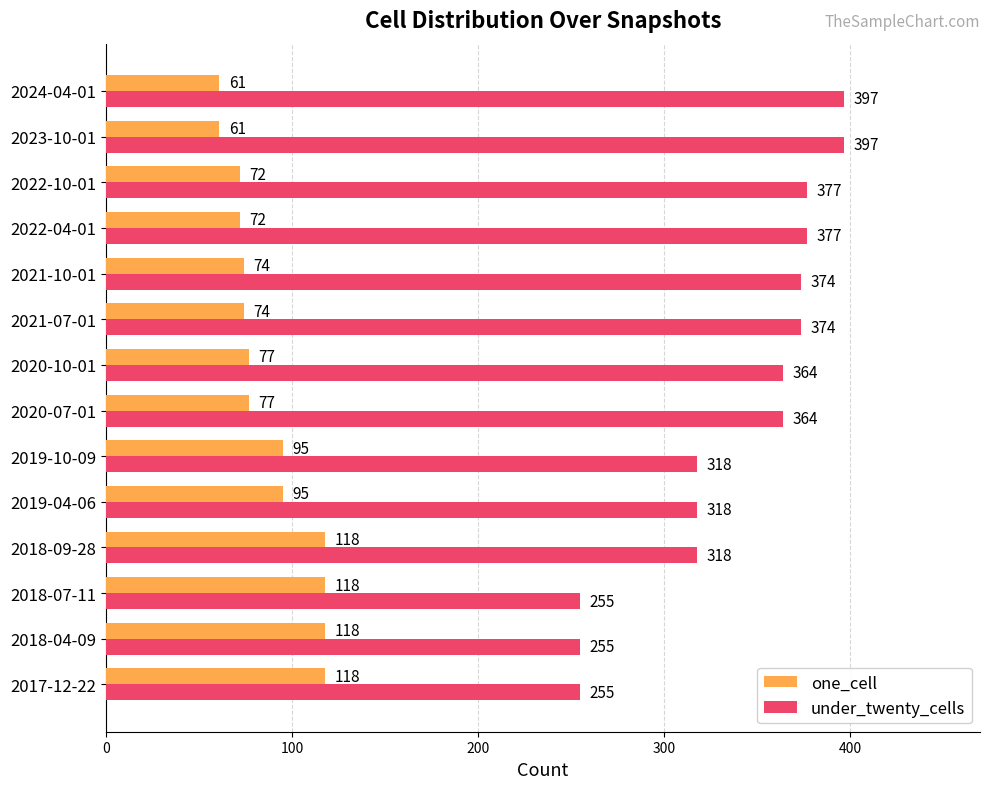

What are all the series names shown in the legend?

one_cell, under_twenty_cells